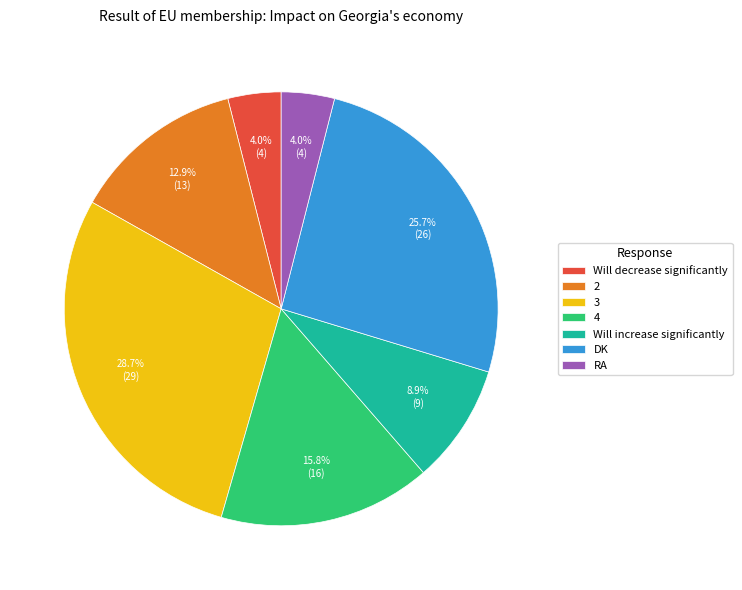

Is 3 the majority of the pie?

No